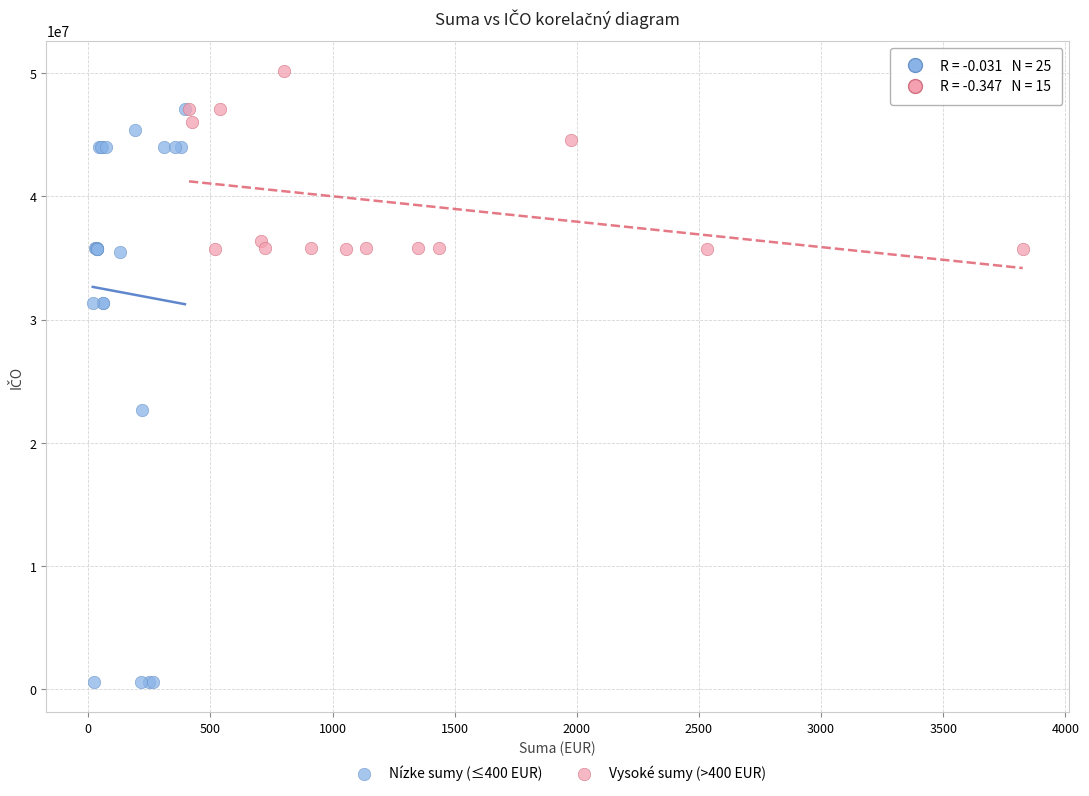

What are all the series names shown in the legend?

Nízke sumy (≤400 EUR), Vysoké sumy (>400 EUR)